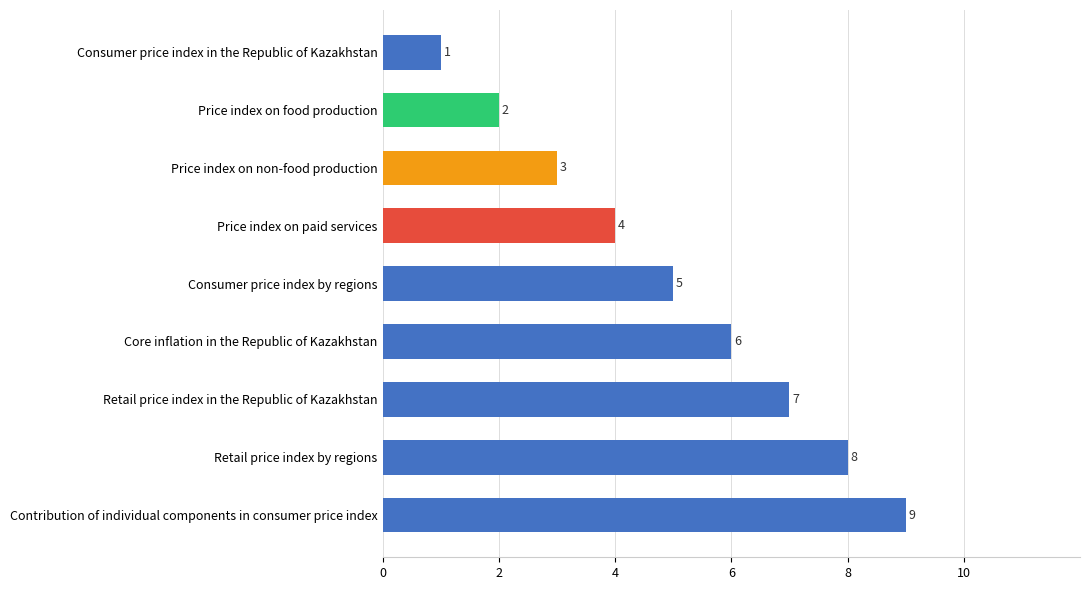

Does the chart contain any negative values?

No